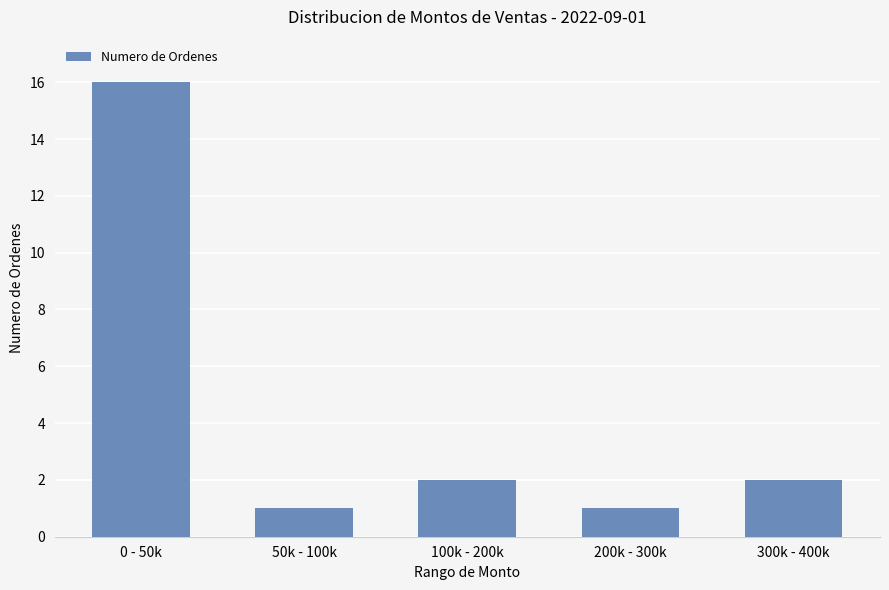

At which label does the data first exceed 2?

0 - 50k